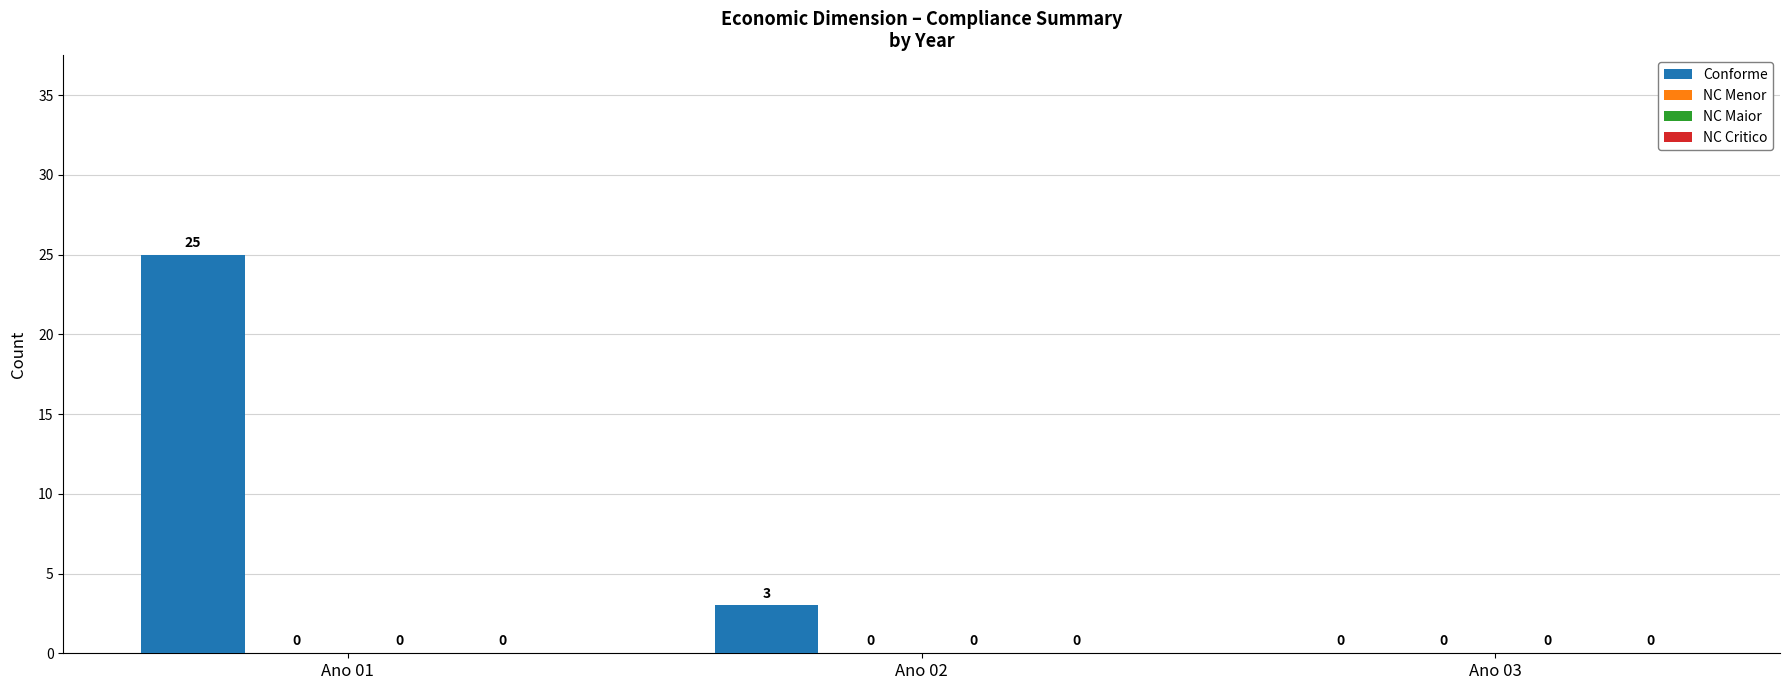

What is the sum of all values?

28